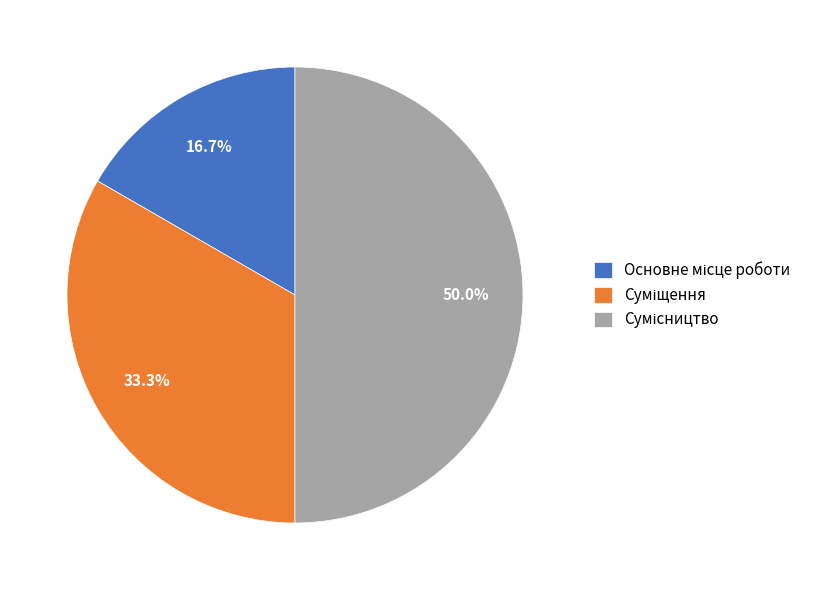

To the nearest percent, what is the combined percentage of Основне місце роботи and Сумісництво?

67%